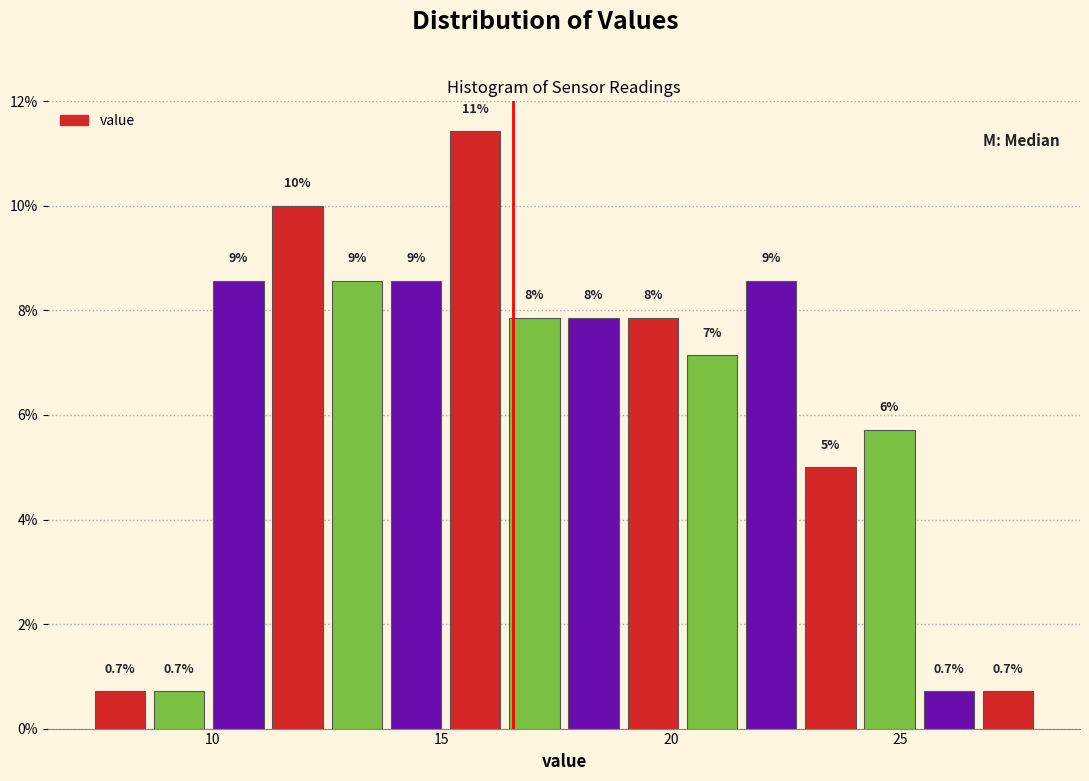

Around what value on the x-axis is the tallest bar? Give the approximate position of its centre, as read against the axis.

15.5